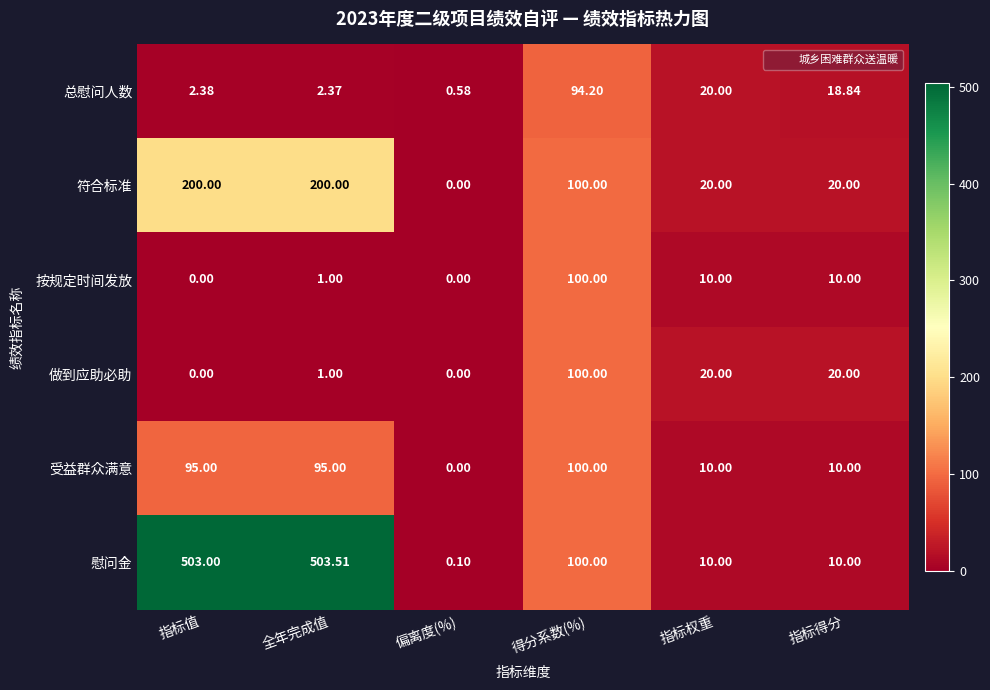

Which series has the widest spread of values?

慰问金